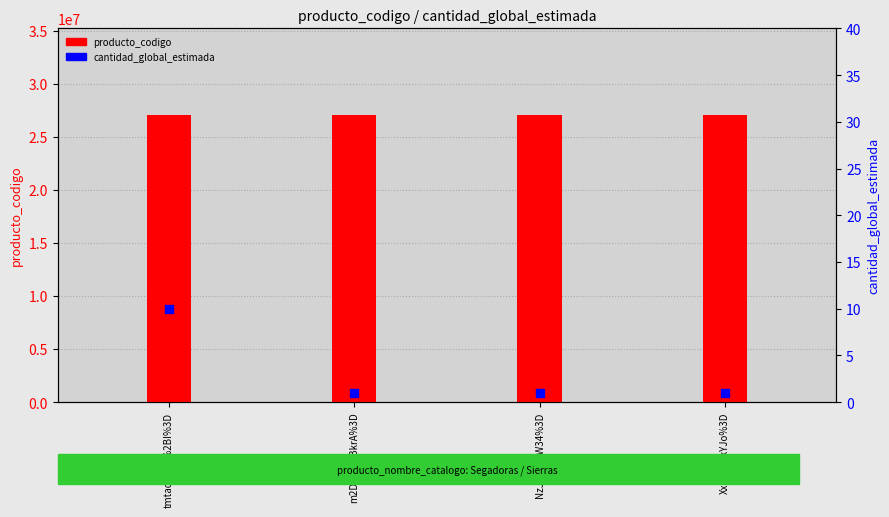

Which series contains the highest Y value?

producto_codigo